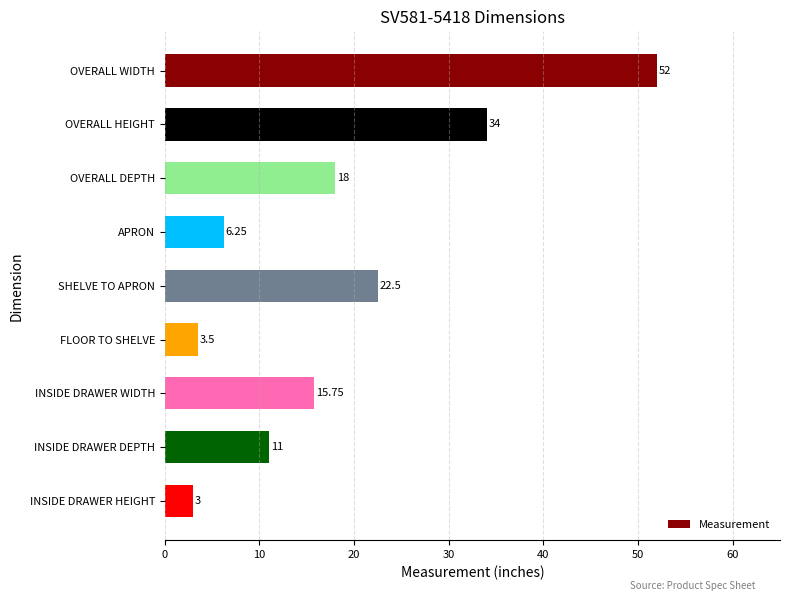

What is the smallest value displayed?

3.0